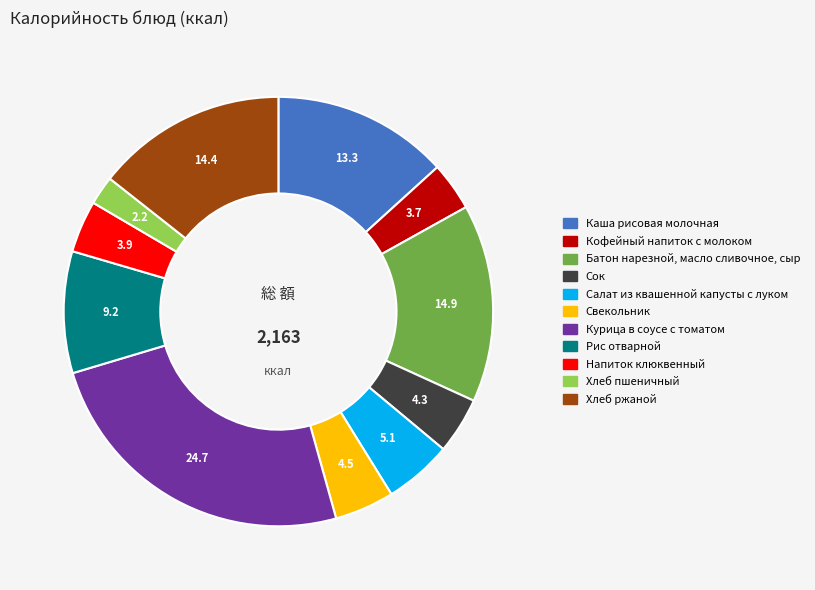

Is it true that Сок is 4% of the pie?

True